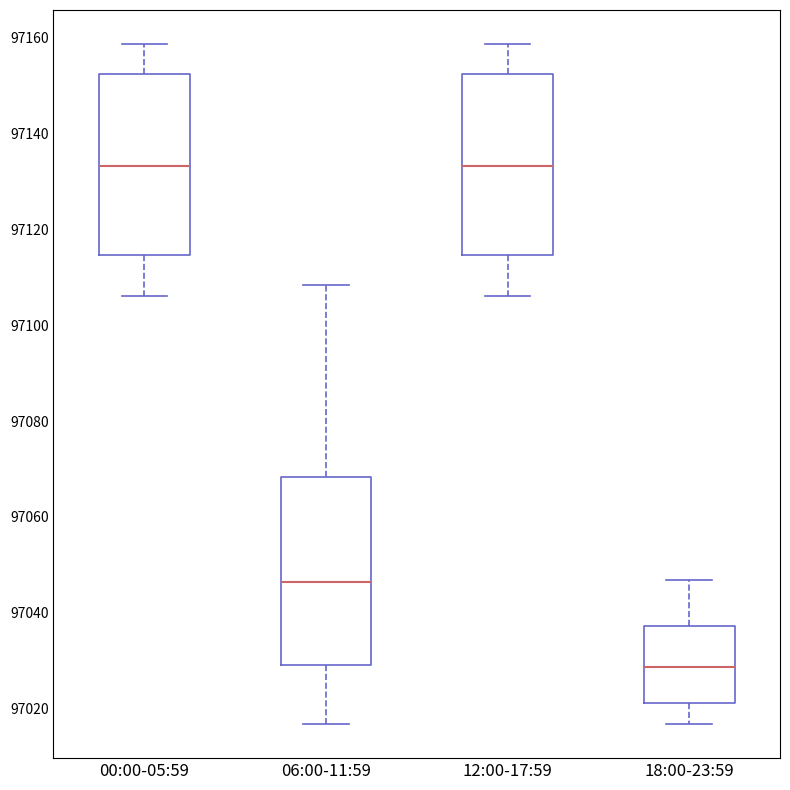

Reading left to right, transcribe this box plot: for each box, give where its median line is, the range the box spans, and where its two whiskers end, as read against the y-axis. The values are not printed on the chart, so give them approximately, as read against the axis.

00:00-05:59: median 97134, box 97114 to 97152, whiskers 97106 to 97158
06:00-11:59: median 97046, box 97030 to 97068, whiskers 97016 to 97108
12:00-17:59: median 97134, box 97114 to 97152, whiskers 97106 to 97158
18:00-23:59: median 97028, box 97022 to 97038, whiskers 97016 to 97046